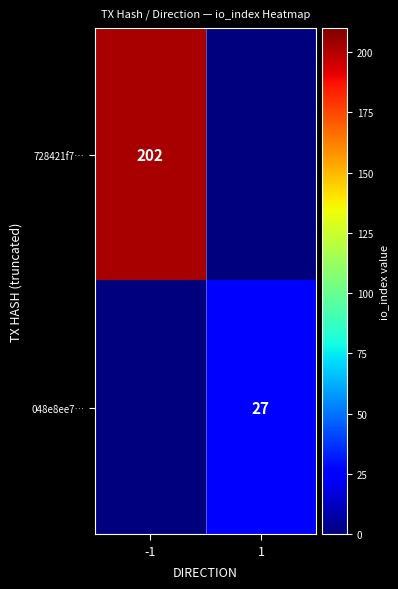

The 048e8ee7… series shows 48 at 1. True or false?

False